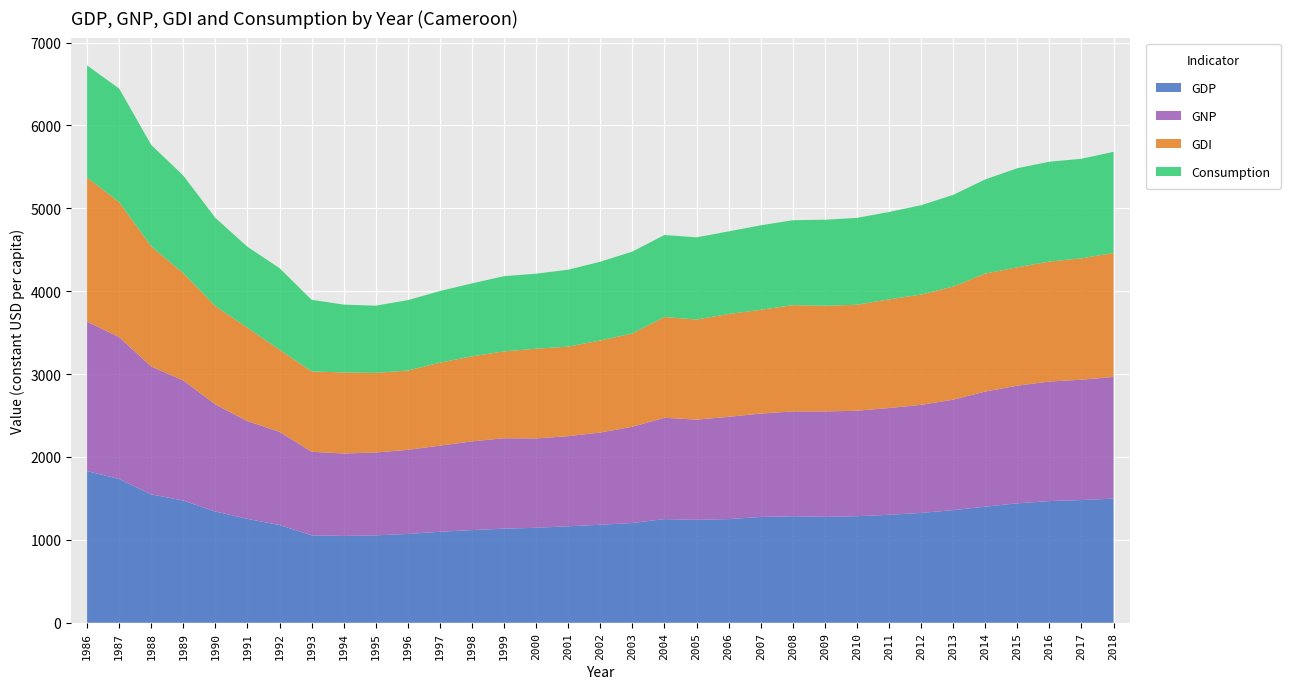

What is the total value across all series at 1989?

5395.2